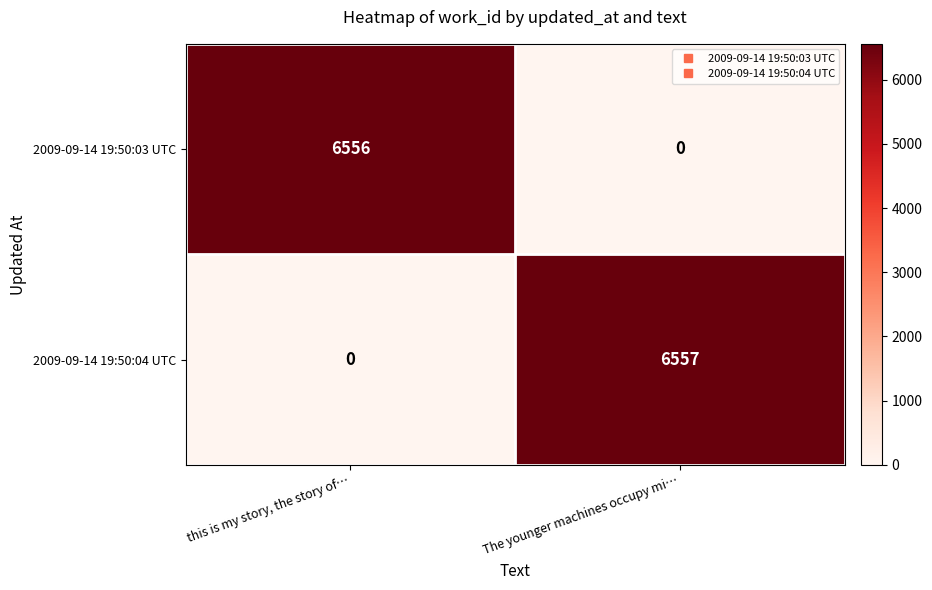

Where is 2009-09-14 19:50:04 UTC nearest to the value 3278?

this is my story, the story of…